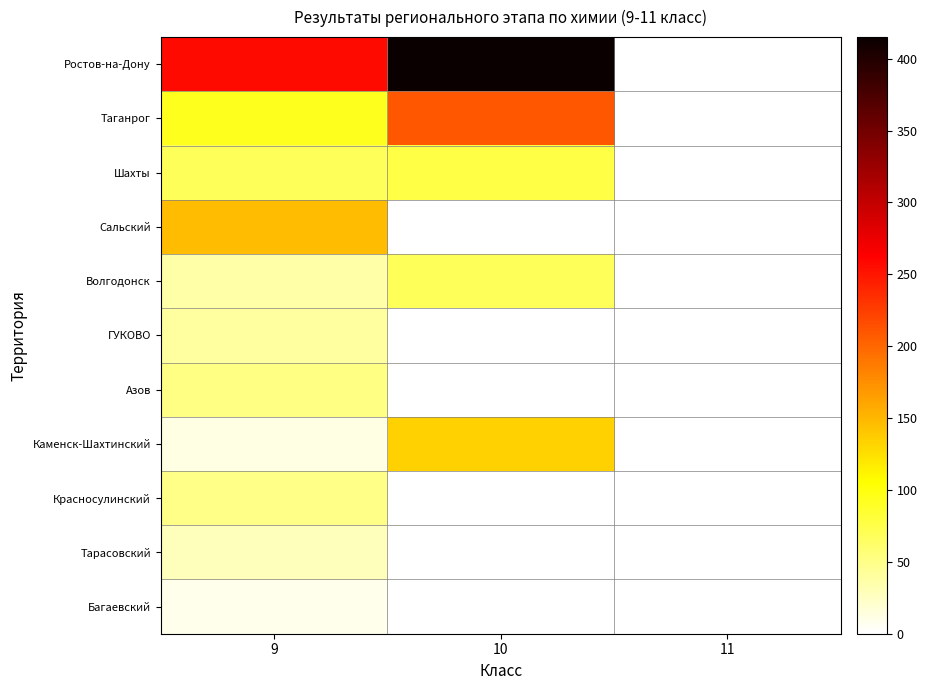

How many categories are shown in the chart?

3